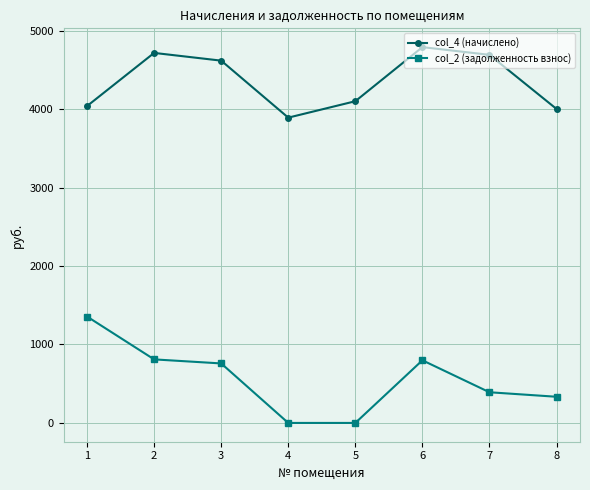

True or false: col_4 (начислено) and col_2 (задолженность взнос) intersect in this chart.

False